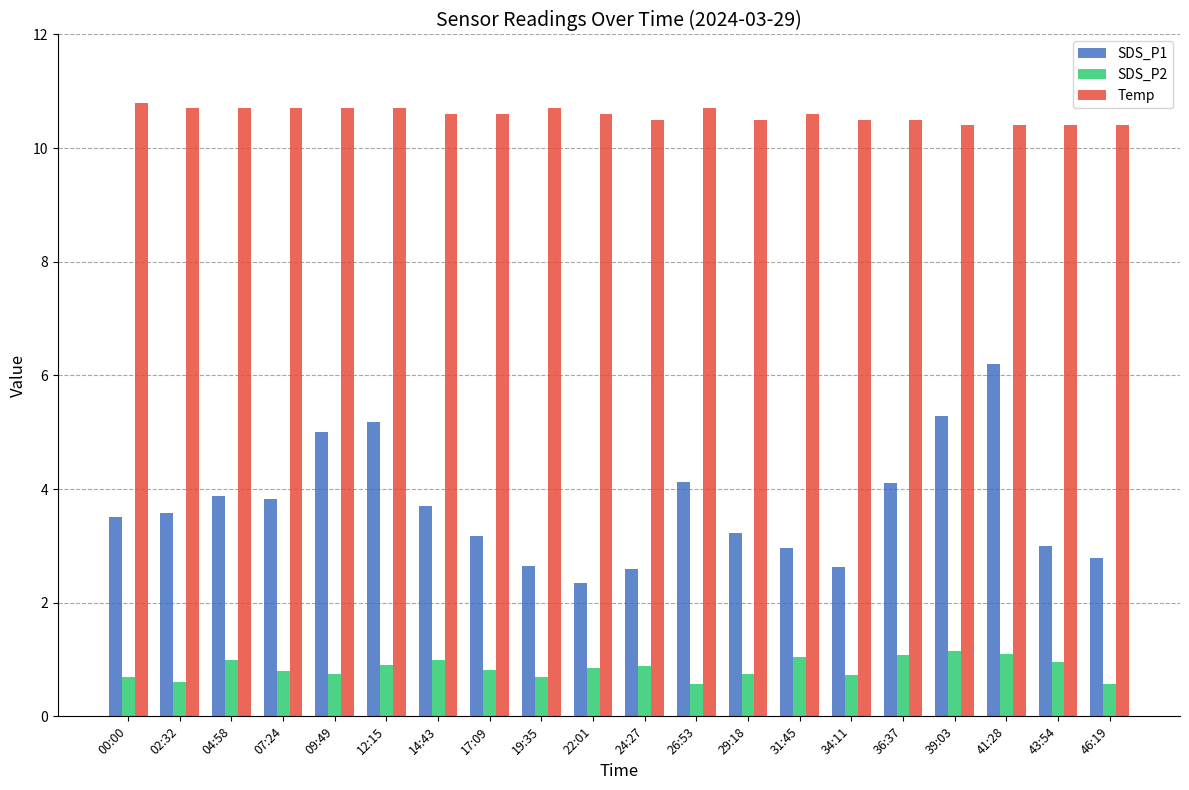

What is the difference between the maximum and minimum values in the Temp series?

0.4